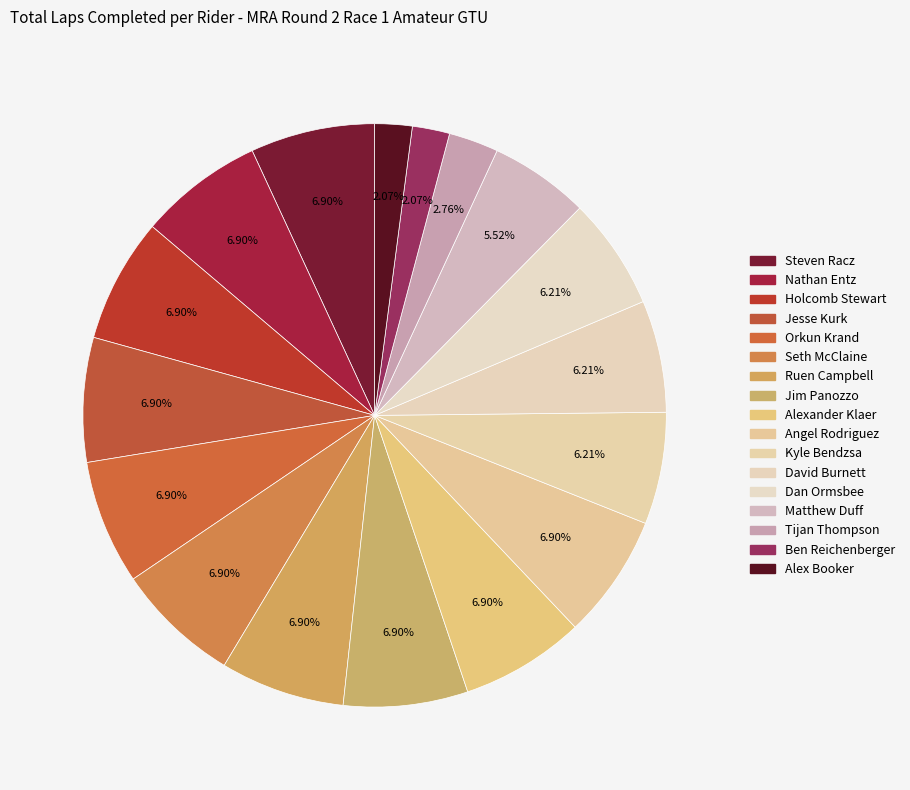

What is the ratio of the value at Angel Rodriguez to the value at Kyle Bendzsa?

1.1